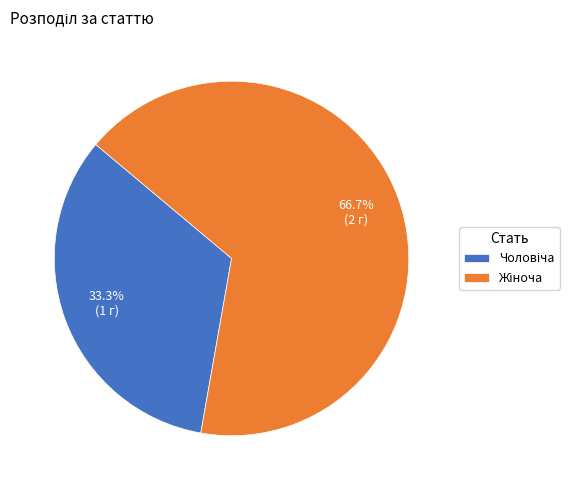

Does any single category account for the majority?

Yes